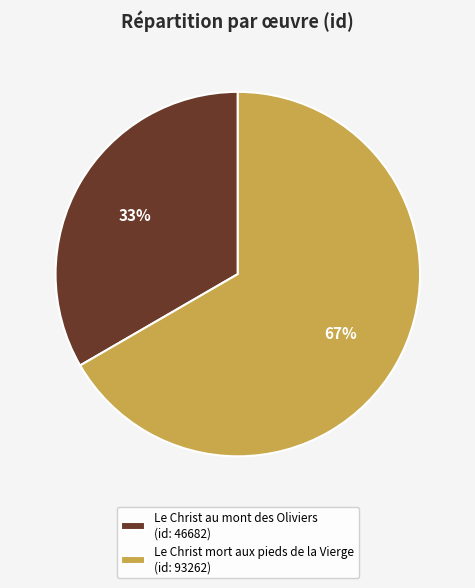

Is it true that Le Christ mort aux pieds de la Vierge is 75% of the pie?

False